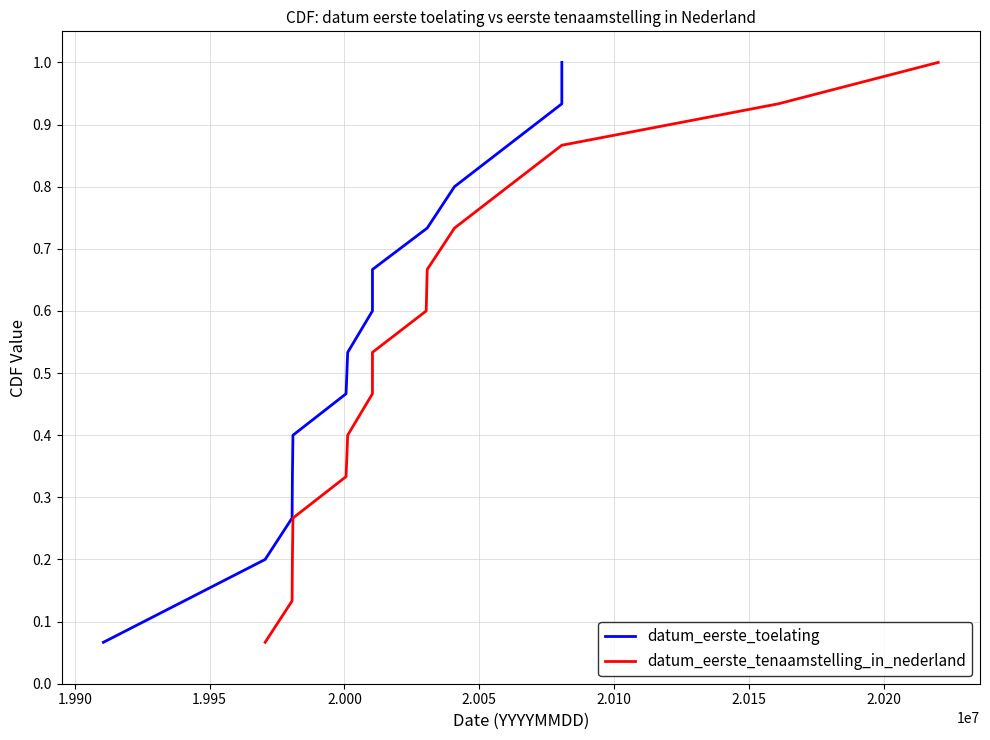

Is this an area chart (filled region under the line)?

No